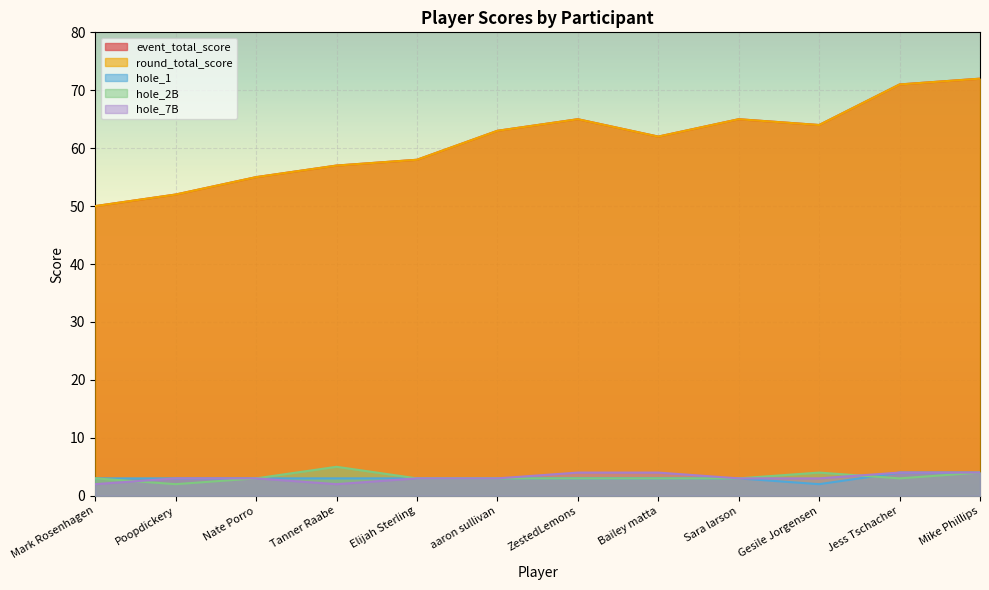

What position from the left is Mark Rosenhagen?

1